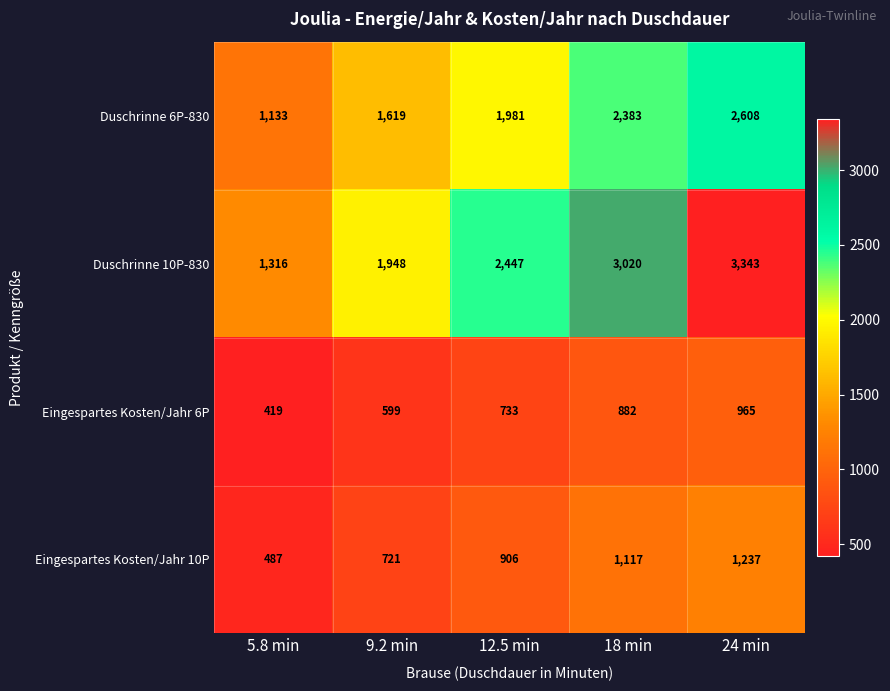

At how many categories does at least one series exceed 697?

5